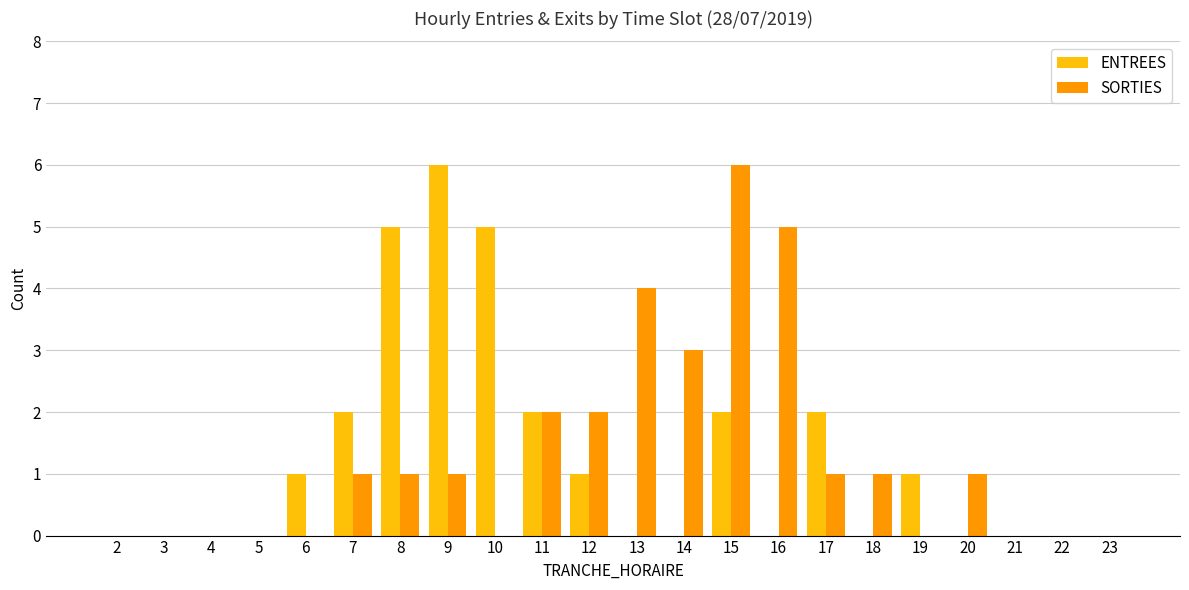

The SORTIES series shows 3 at 5. True or false?

False